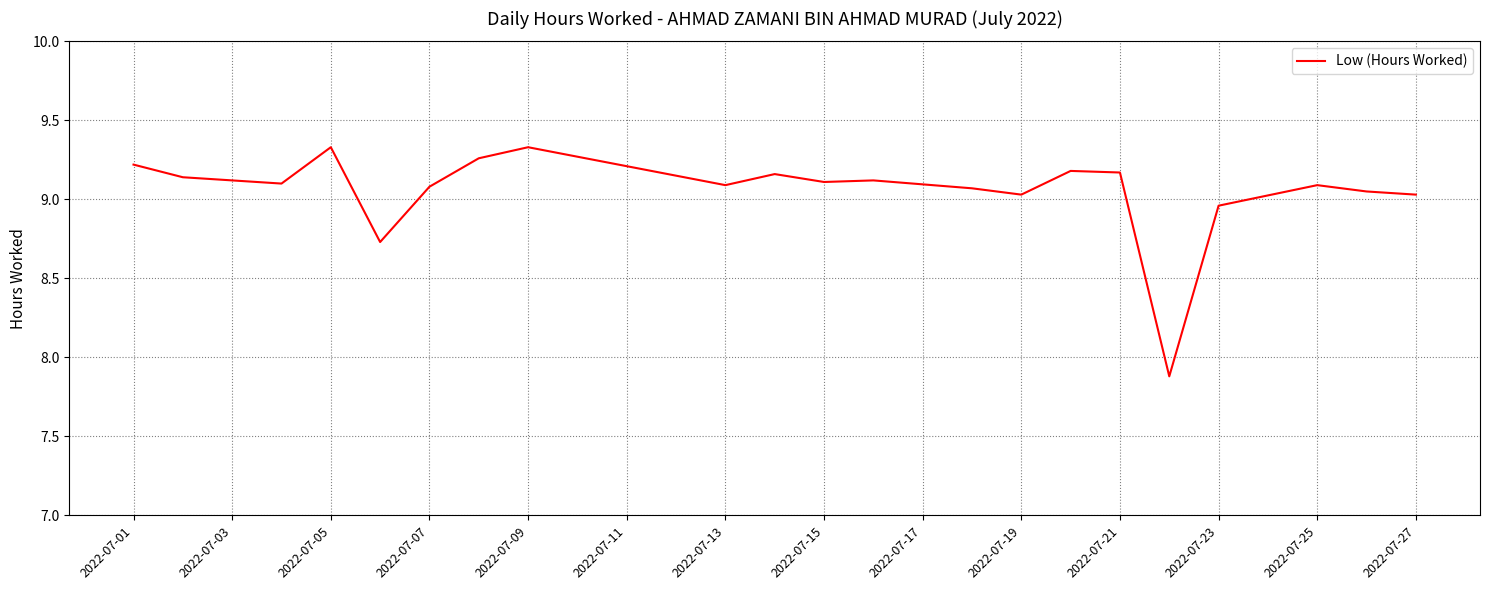

What is the minimum value shown in the chart?

7.9